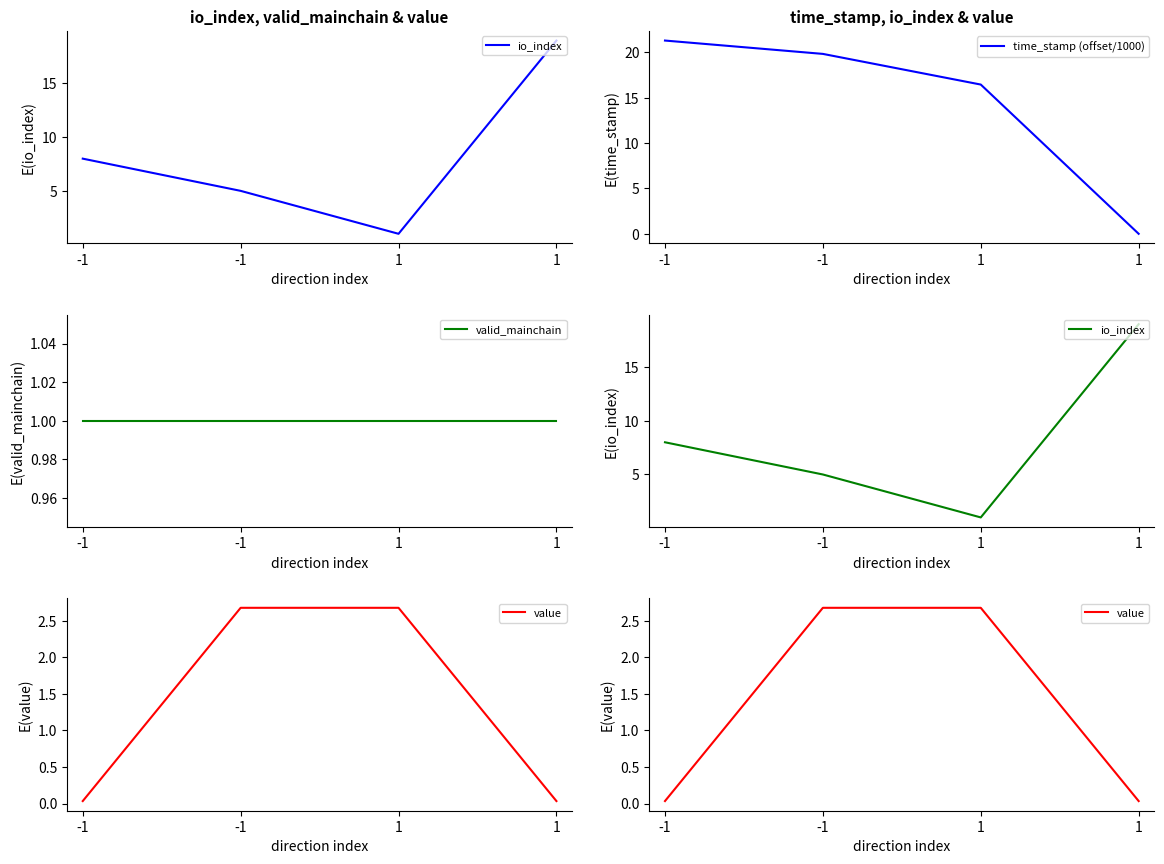

How many intersections are there between io_index and value?

2